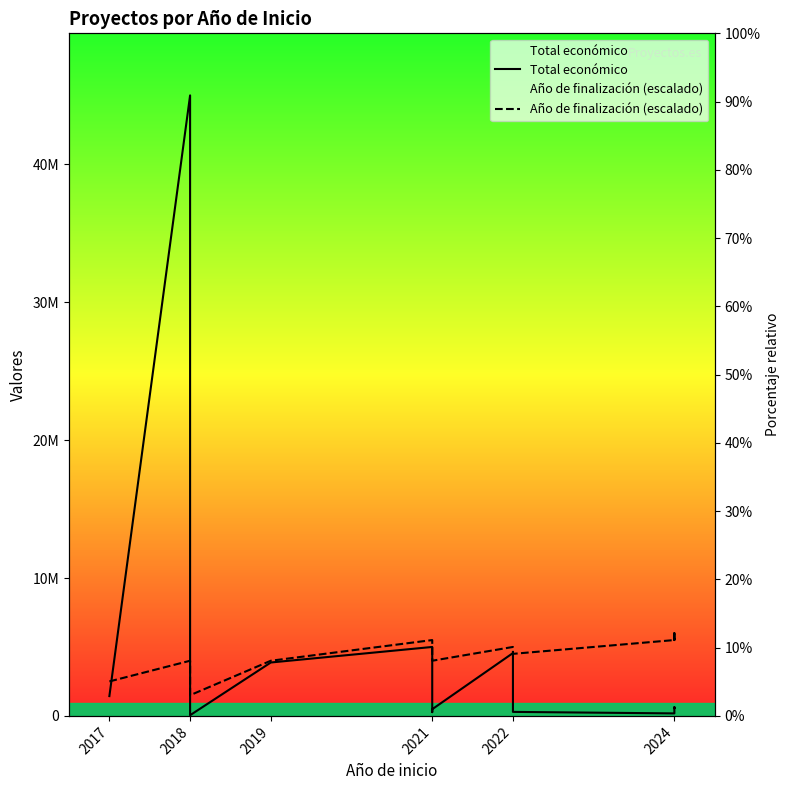

Rank the series by their average value, from lowest to highest.

Total económico, Año de finalización (escalado)